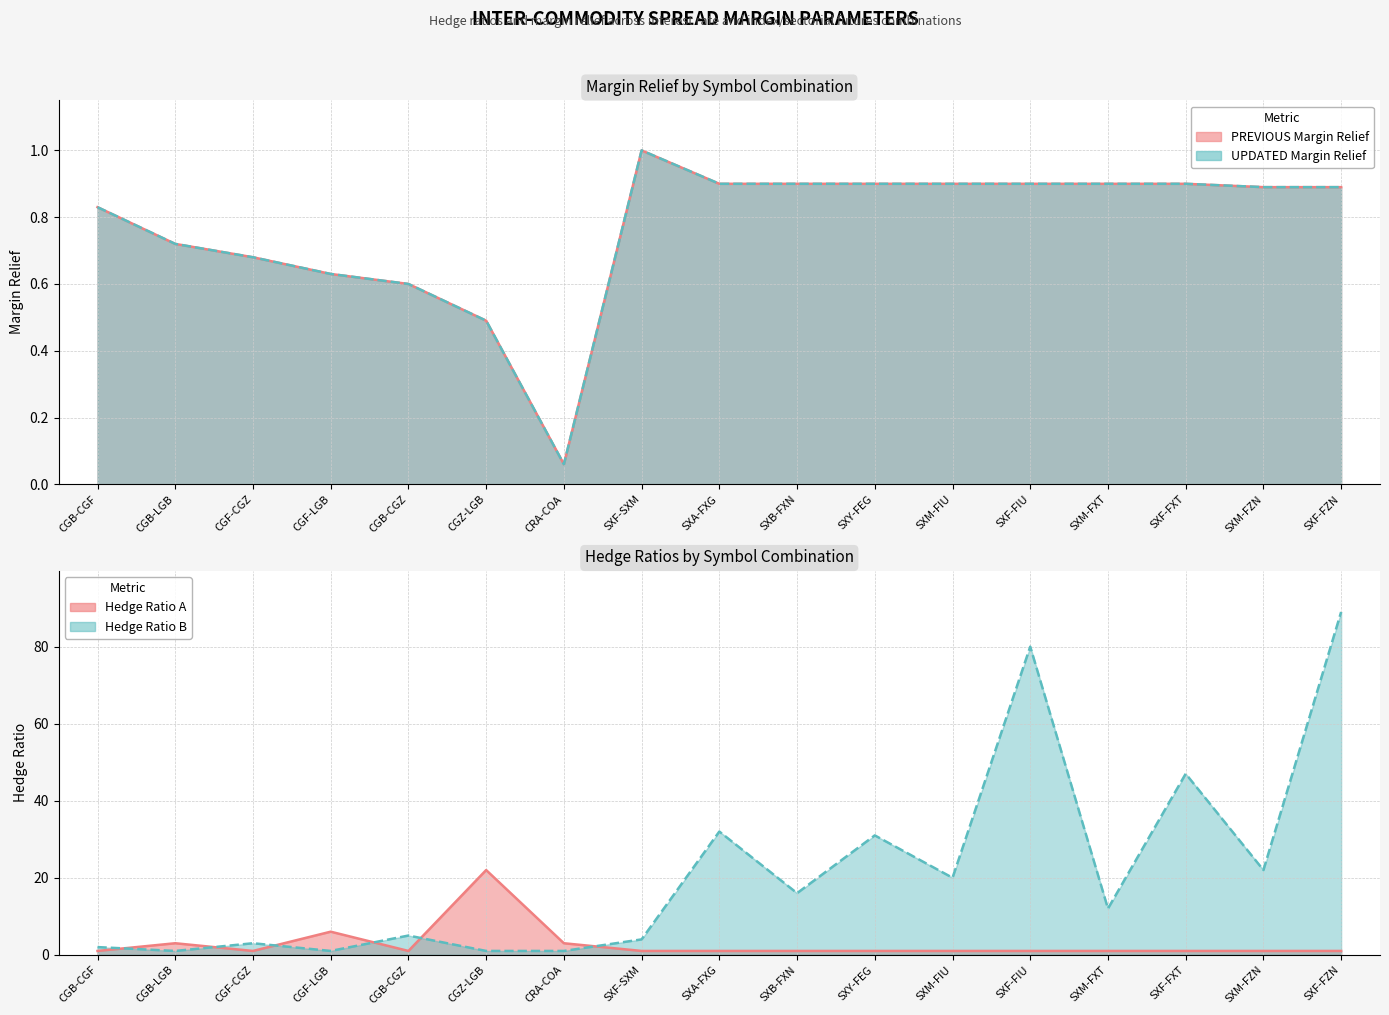

What is the value of the Hedge Ratio B point at the 8th from the left?

4.0